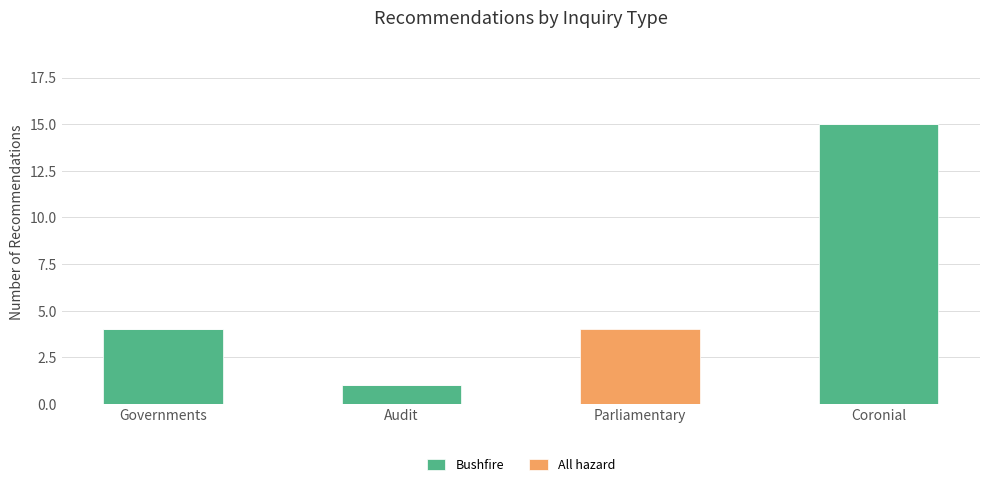

At which category is the sum across all series the highest?

Coronial